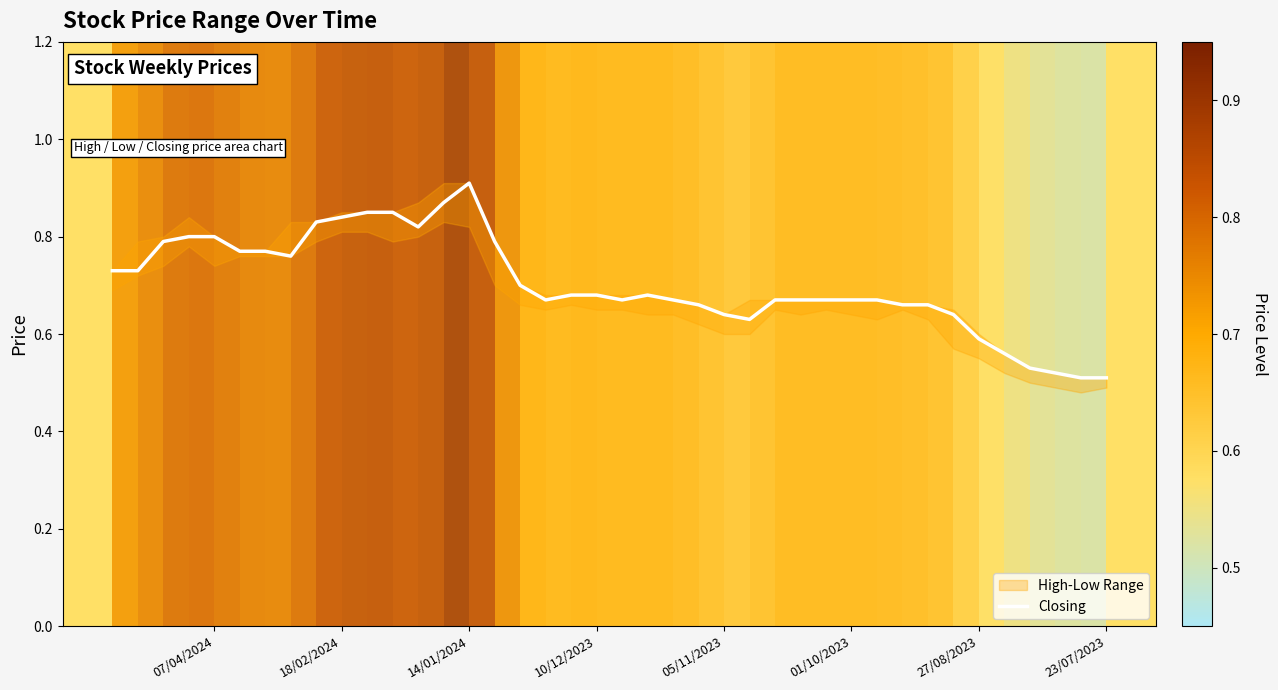

What is the difference between the maximum and minimum values?

0.4